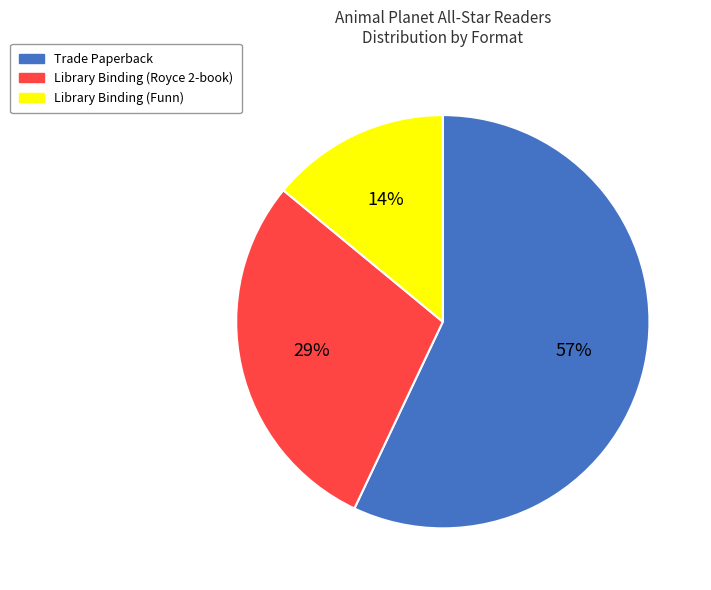

Approximately how many times larger is the value at Trade Paperback compared to Library Binding (Funn)?

4.1